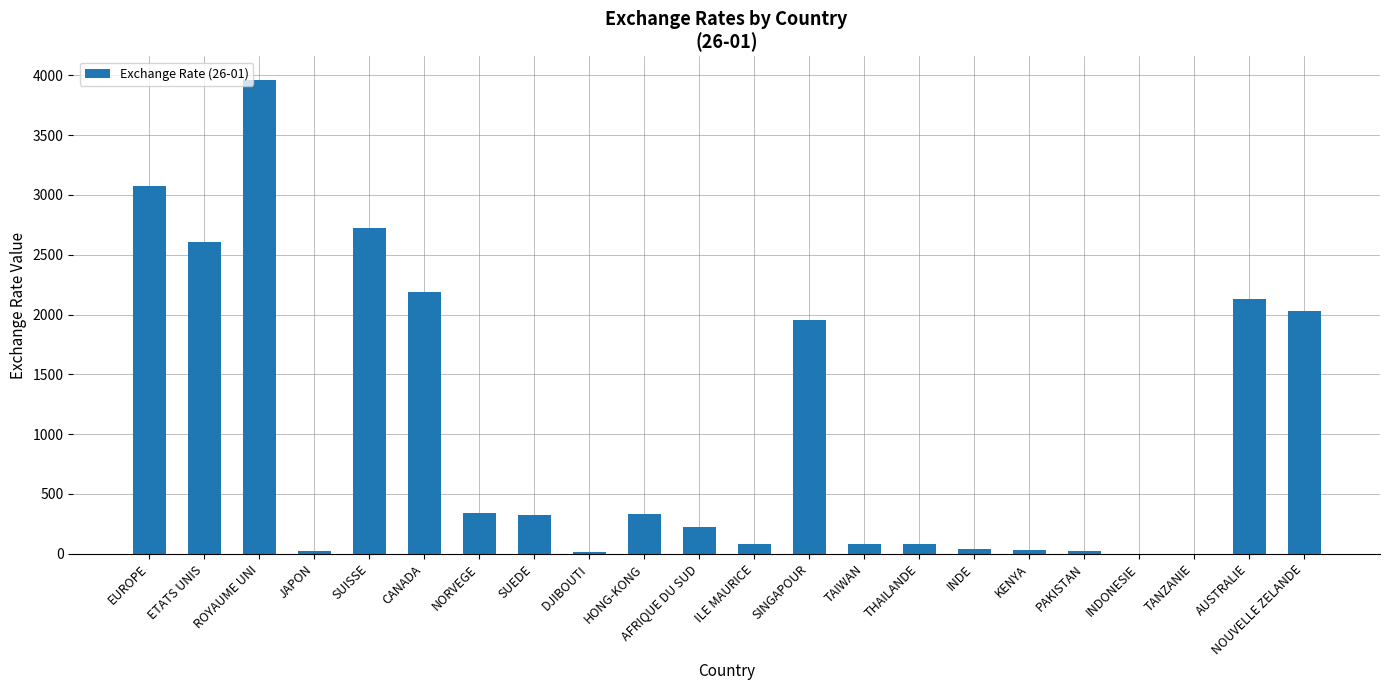

At which category does the chart reach its peak across all series?

ROYAUME UNI